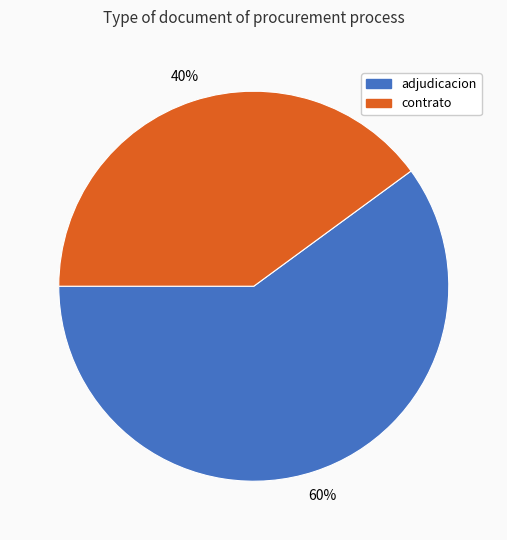

Is there any slice that represents more than half of the pie?

Yes